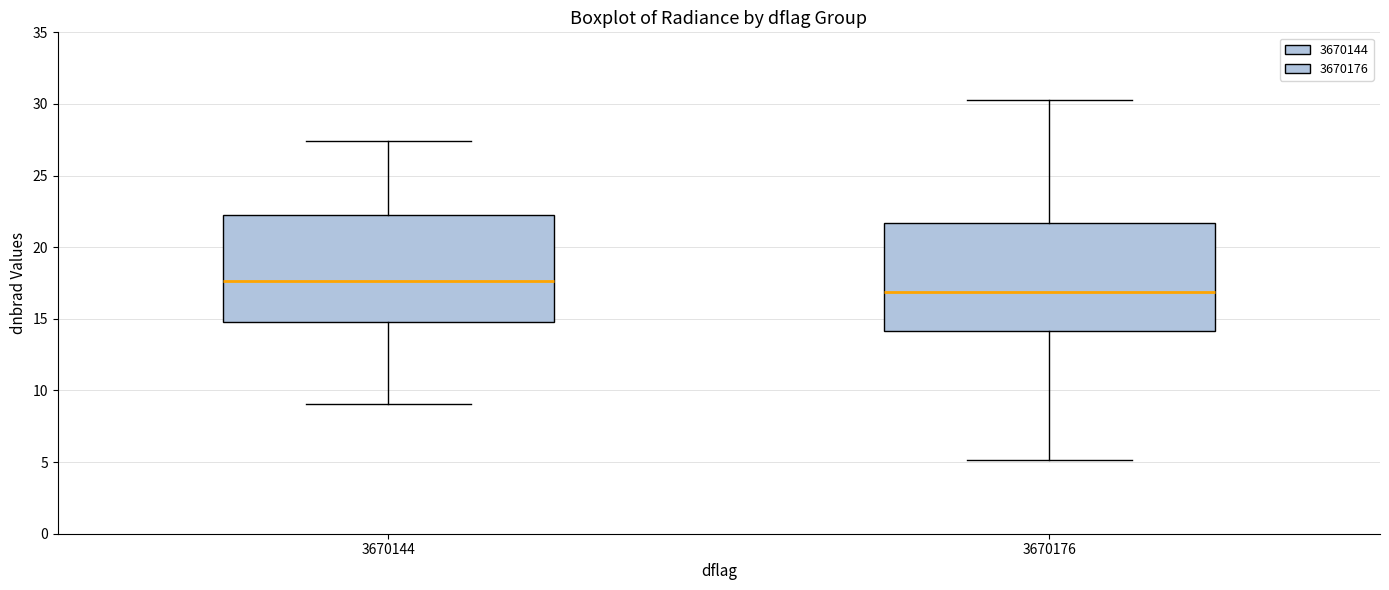

Reading left to right, read every box against the y-axis: the position of its median line, the range the box covers, and the ends of its whiskers. The values are not printed on the chart, so give them approximately, as read against the axis.

3670144: median 17.5, box 15.0 to 22.5, whiskers 9.0 to 27.5
3670176: median 17.0, box 14.0 to 21.5, whiskers 5.0 to 30.5